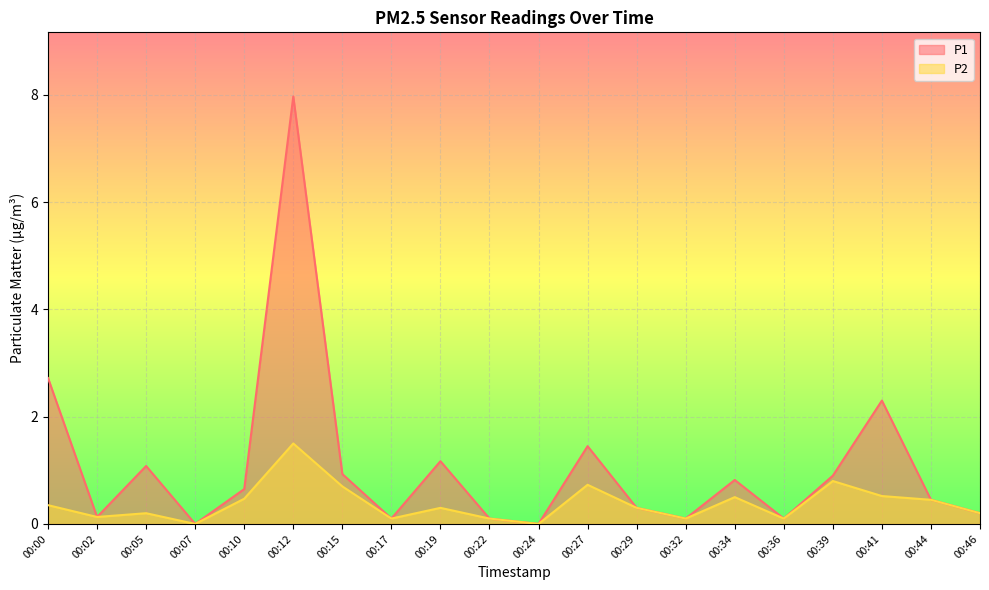

Reading left to right, transcribe all the data shown in this chart.

P1: 2.7	0.1	1.1	0.0	0.7	8.0	0.9	0.1	1.2	0.1	0.0	1.4	0.3	0.1	0.8	0.1	0.9	2.3	0.5	0.2
P2: 0.3	0.1	0.2	0.0	0.5	1.5	0.7	0.1	0.3	0.1	0.0	0.7	0.3	0.1	0.5	0.1	0.8	0.5	0.5	0.2